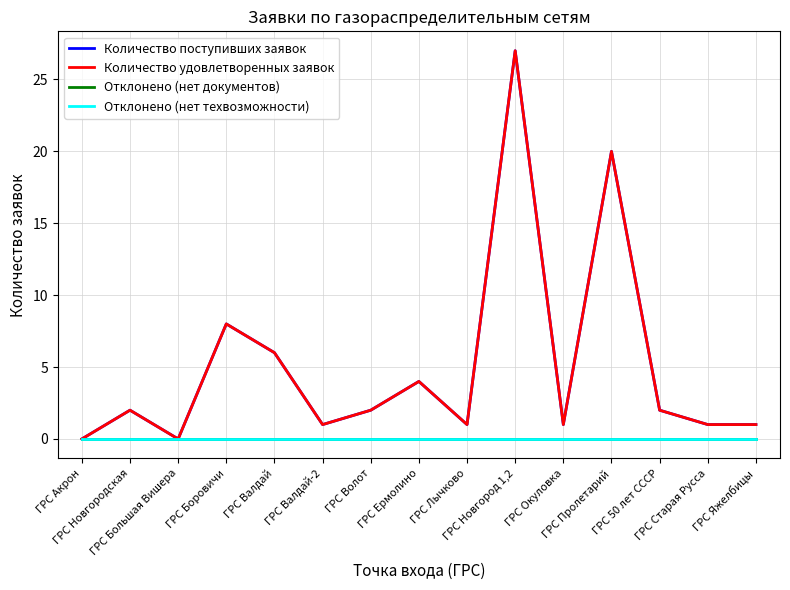

What is the sum of the Количество удовлетворенных заявок values at ГРС Акрон and ГРС Волот?

2